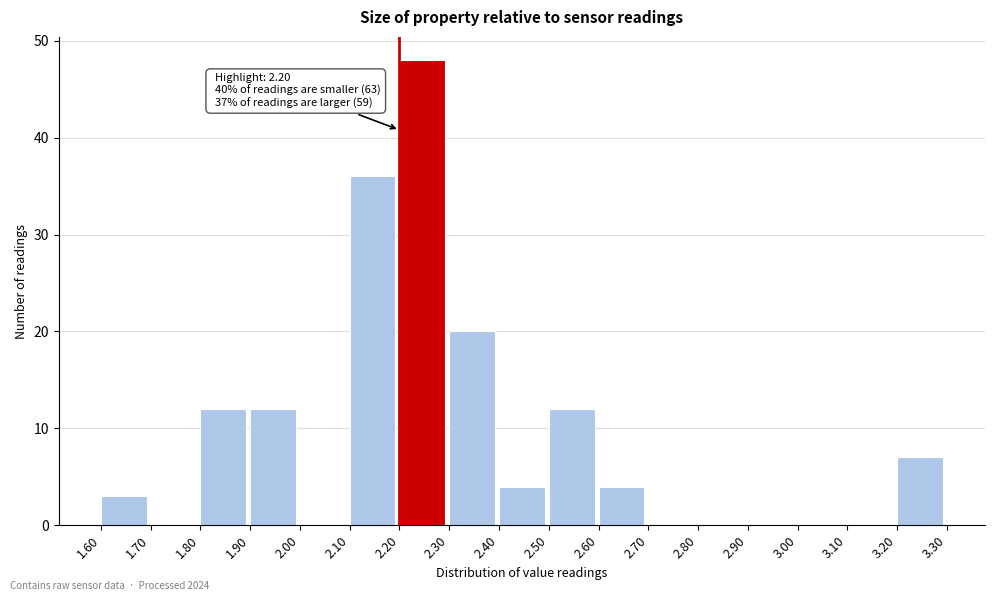

Over which range of the x-axis is the bar tallest?

2.20 to 2.30